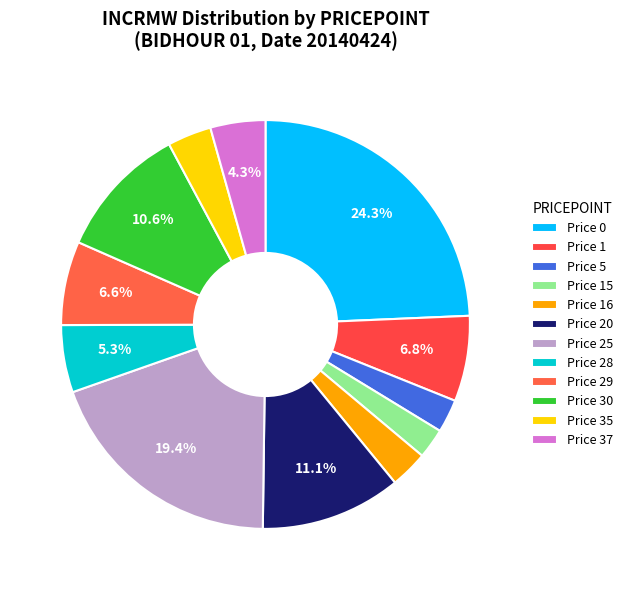

Count the number of slices in the pie.

12